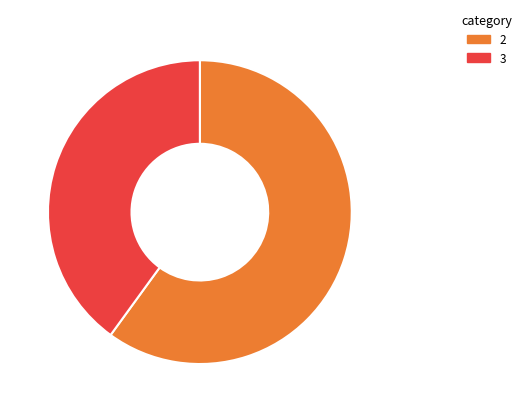

What is the smallest slice in the pie chart?

3